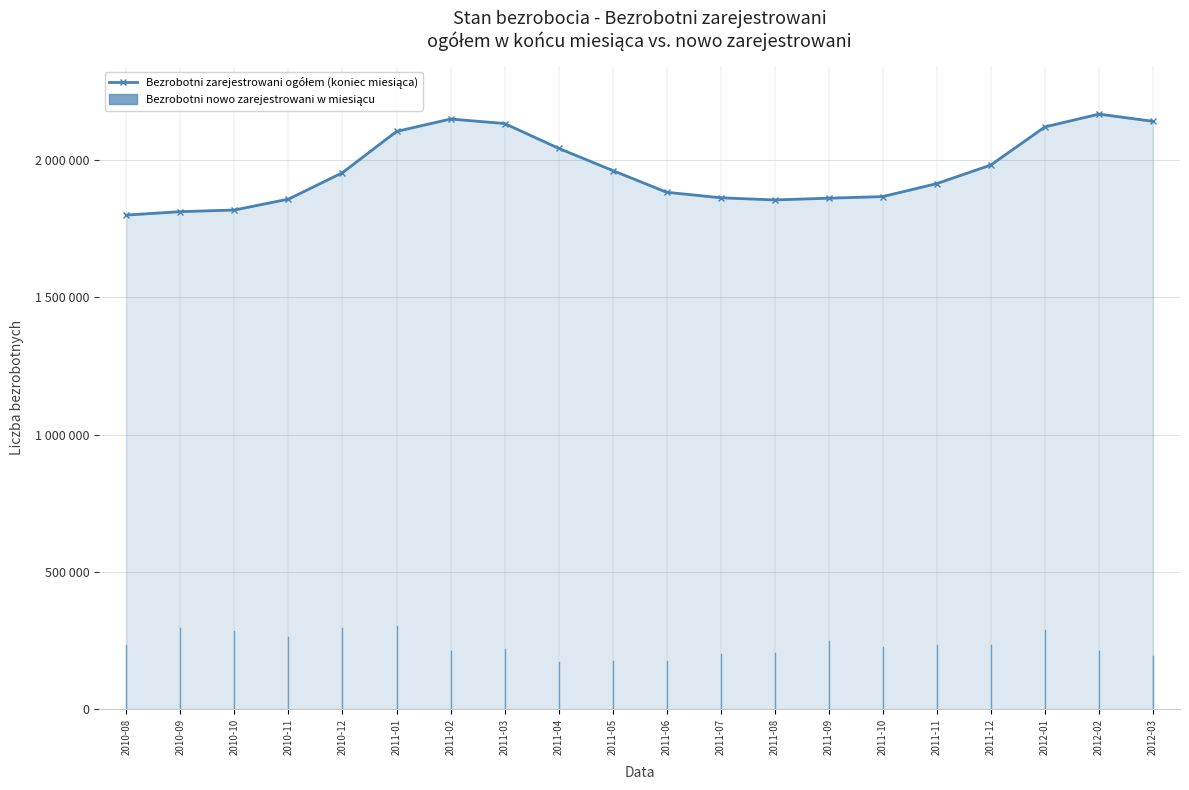

Approximately how many times larger is the value at 2011-12 compared to 2010-08?

1.1